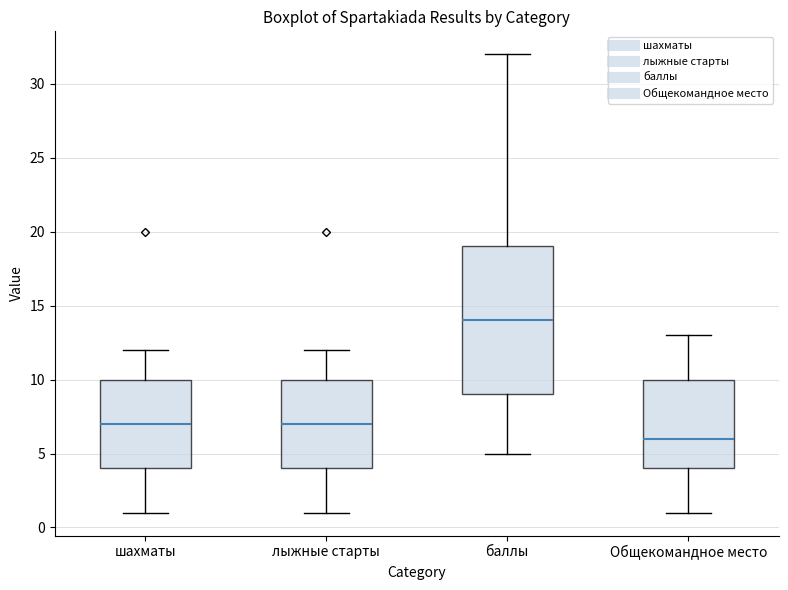

Where does the lower whisker of the box for баллы end on the y-axis? The values are not printed on the chart, so give them approximately, as read against the axis.

5